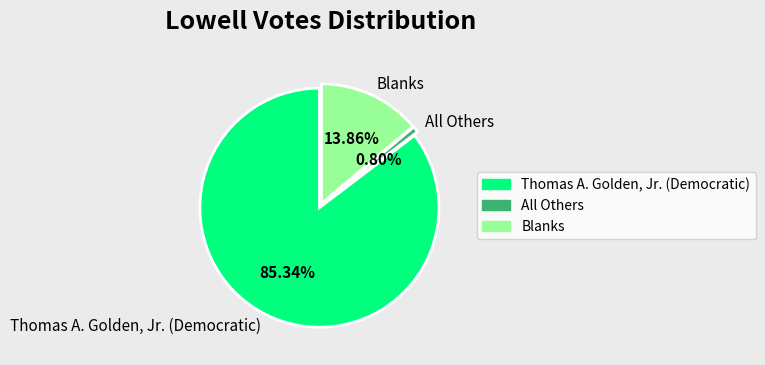

What percentage is the Thomas A. Golden, Jr. (Democratic) slice, to the nearest percent?

85%